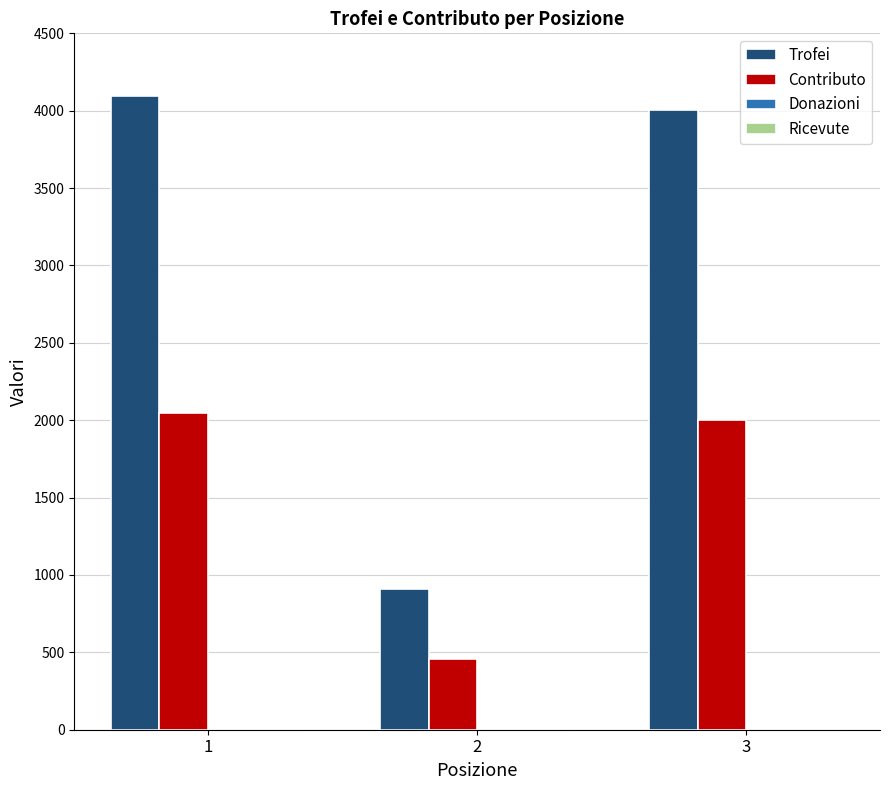

How many values in the Contributo series are below 2001?

1